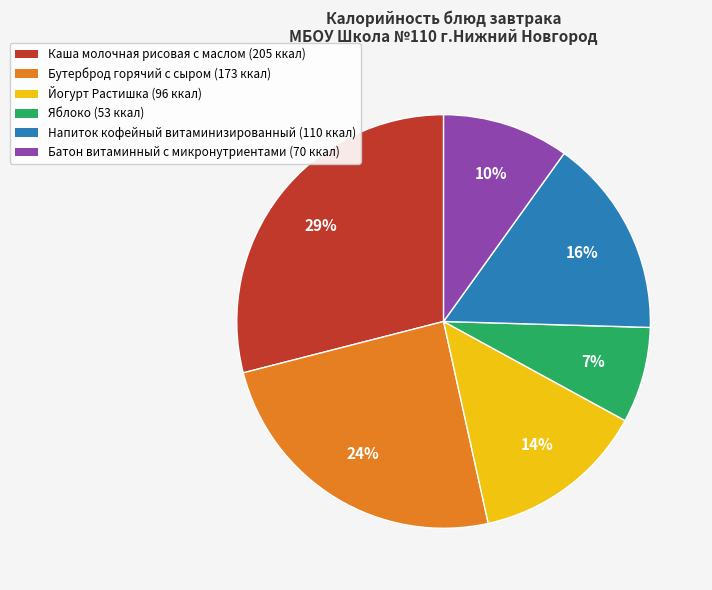

Count the number of slices in the pie.

6